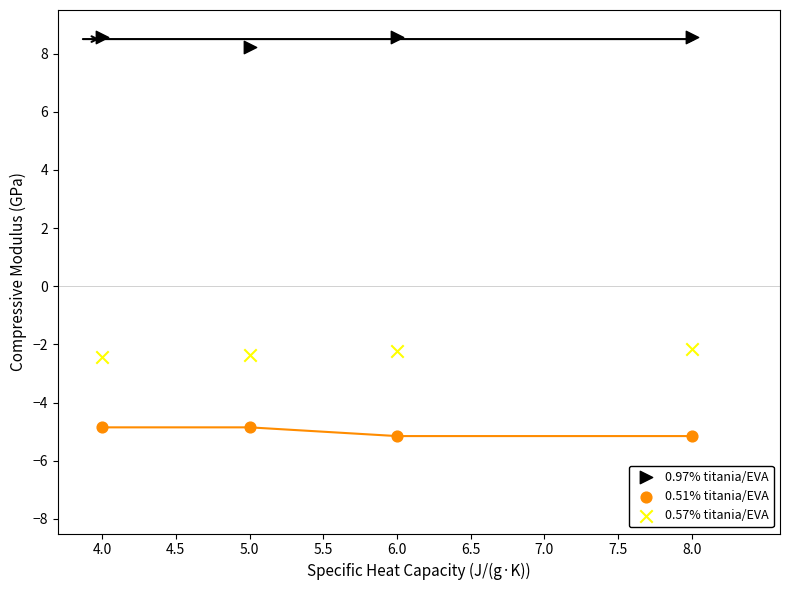

Which series reaches the minimum Y coordinate?

0.51% titania/EVA